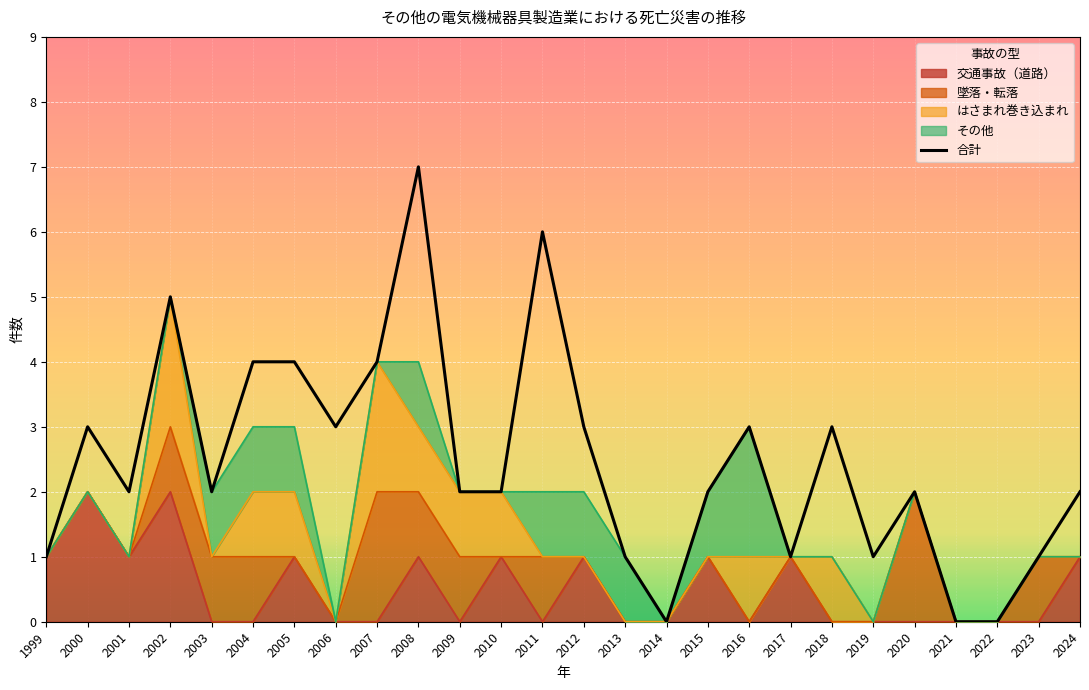

List the labels in order of value, largest first.

2008, 2011, 2002, 2004, 2005, 2007, 2000, 2006, 2012, 2016, 2018, 2001, 2003, 2009, 2010, 2015, 2020, 2024, 1999, 2013, 2017, 2019, 2023, 2014, 2021, 2022